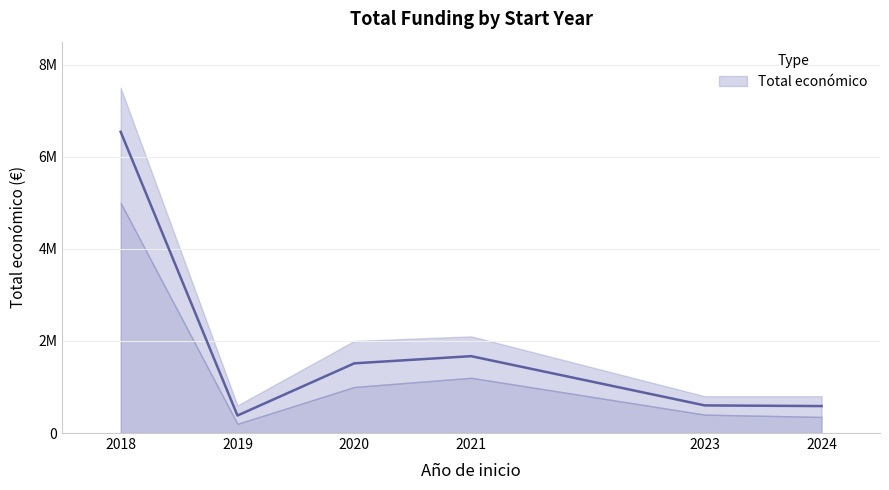

Reading right to left, transcribe all the data shown in this chart.

2024=585460	2023=599883	2021=1669400	2020=1513726	2019=379920	2018=6543999